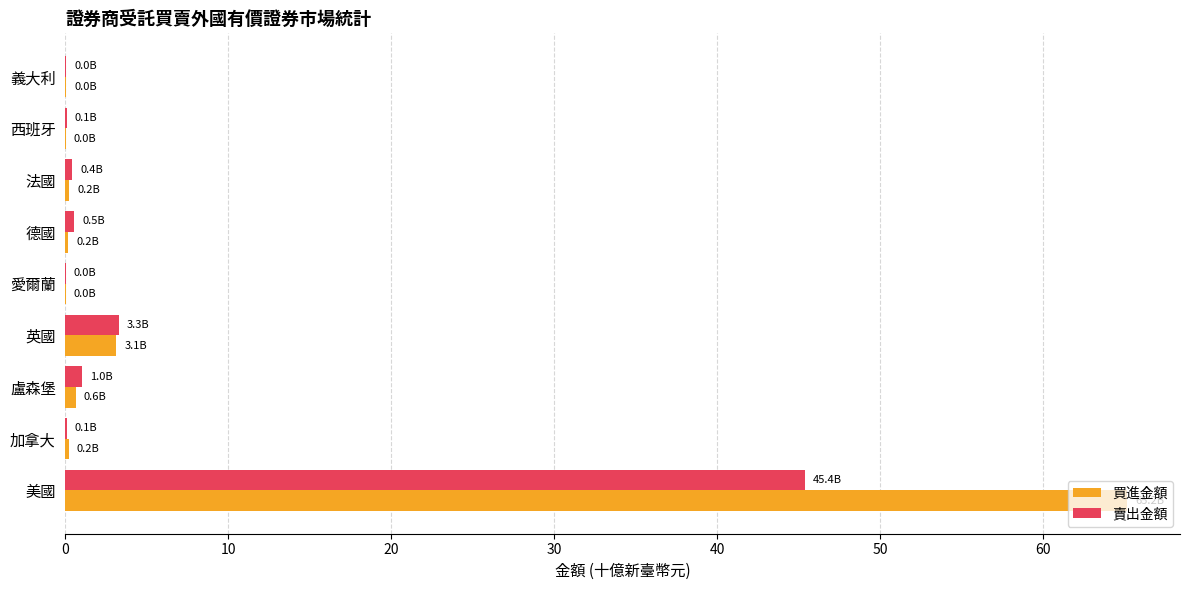

True or false: 買進金額 has a value of 3.1 at 英國.

True